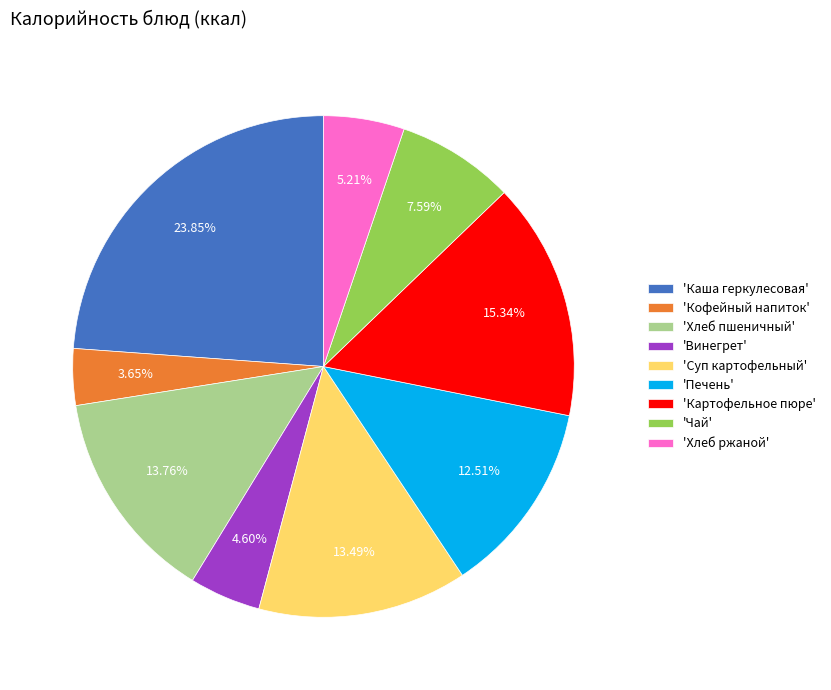

Do 'Каша геркулесовая' and 'Хлеб ржаной' together represent more than half of the pie?

No